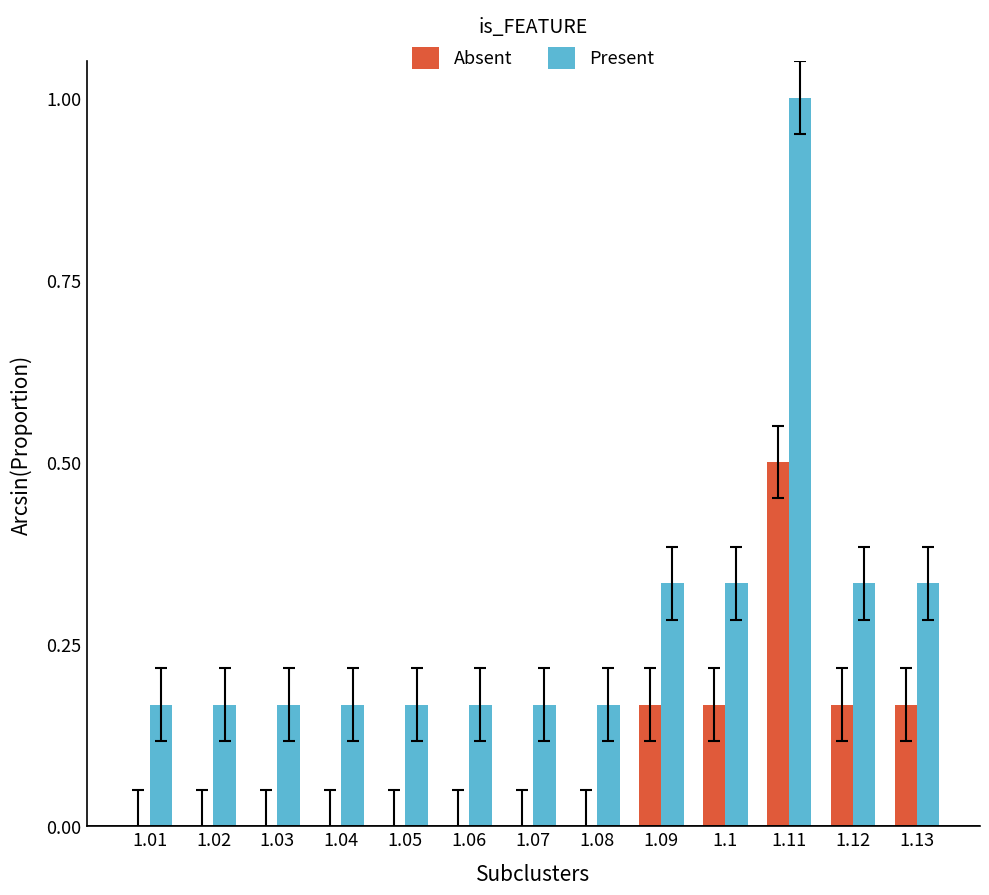

What is the sum of all Absent values?

1.2